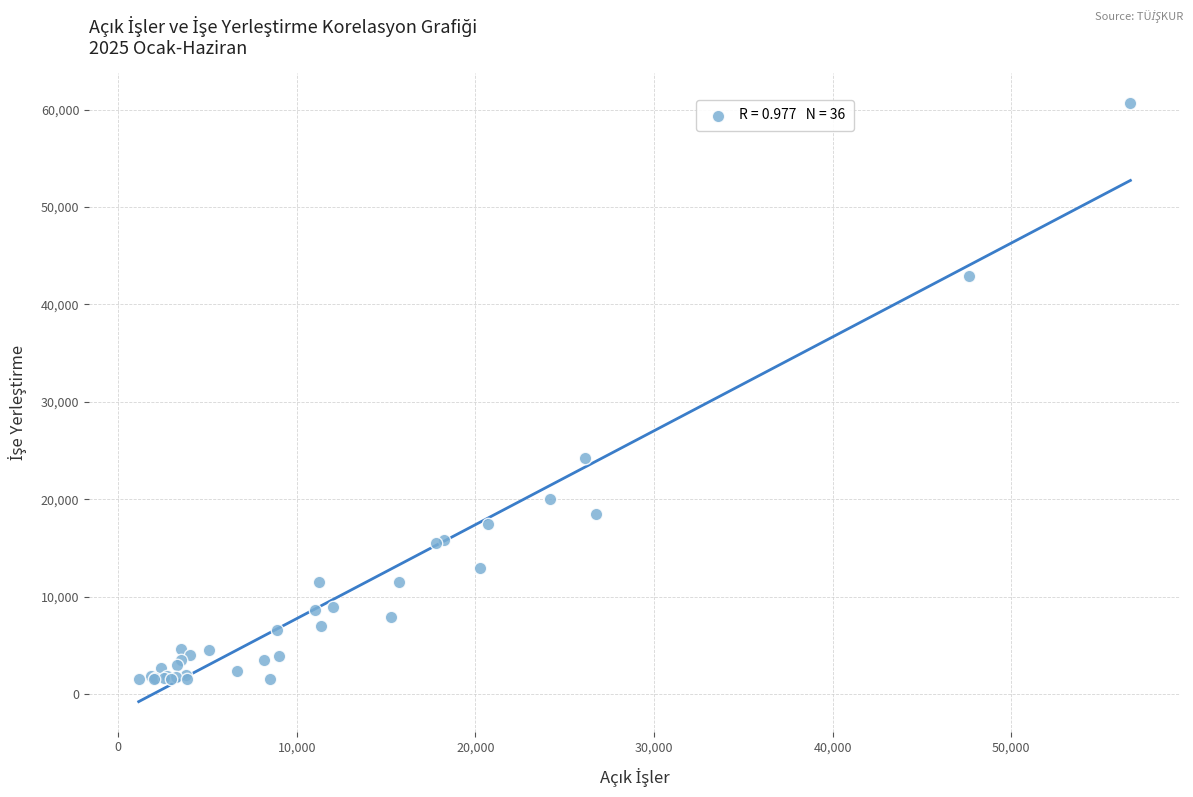

What Y value in the scatter plot is closest to 31112?

24193